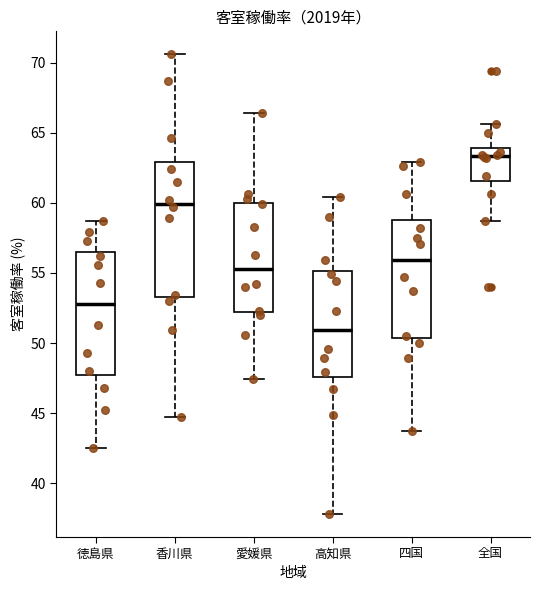

Which box is the tallest, from its lower edge to its upper edge?

香川県